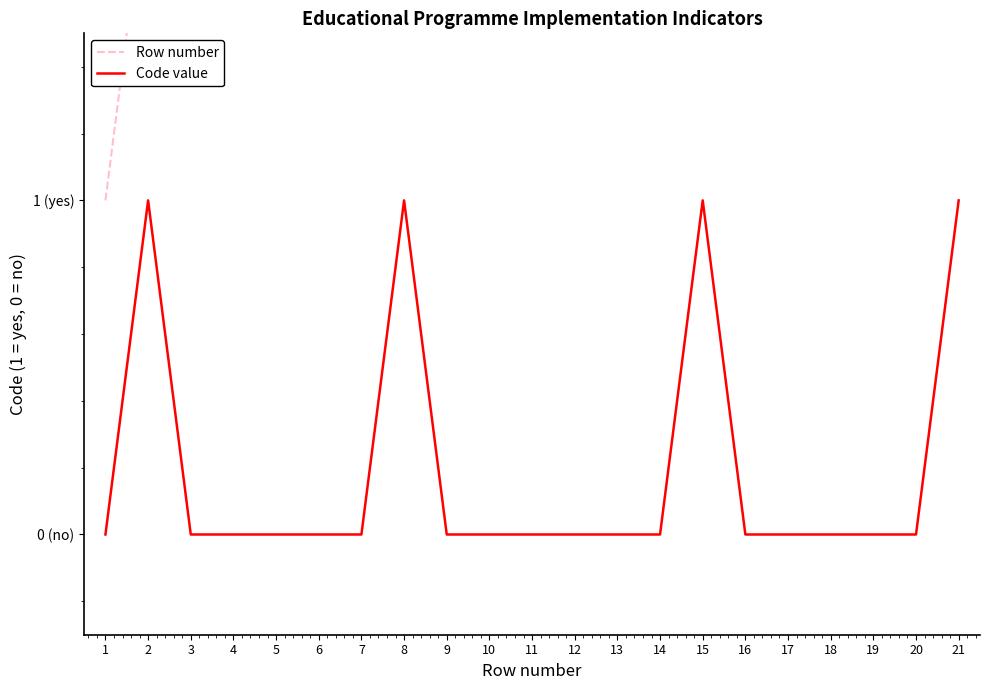

Which series changed the most between 3 and 9?

Row number